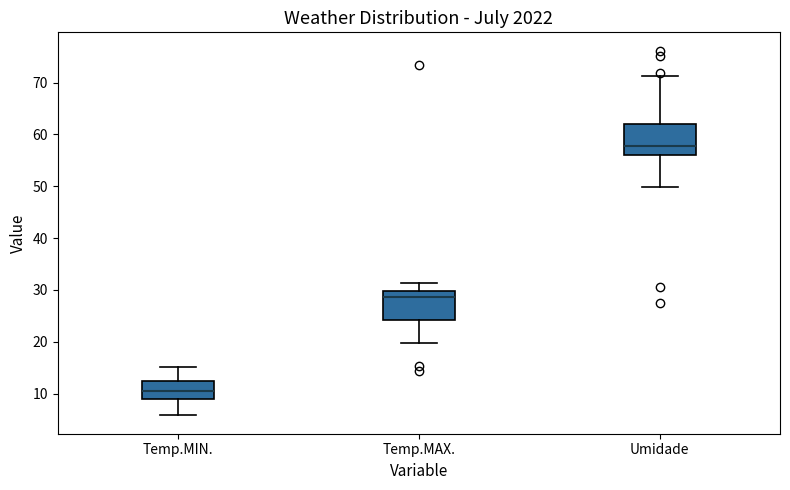

Which box has the highest median line?

Umidade